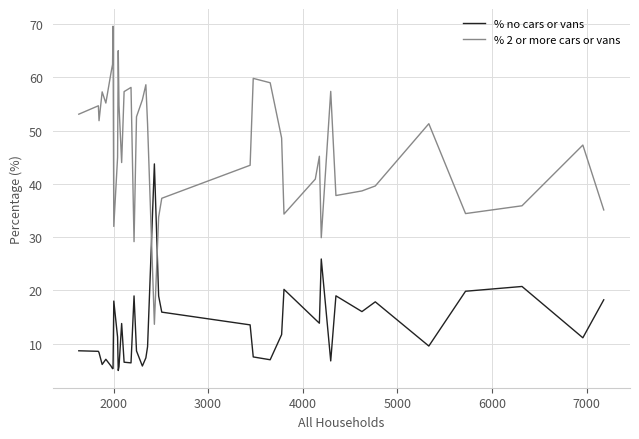

Which series has the largest range (max minus min)?

% 2 or more cars or vans